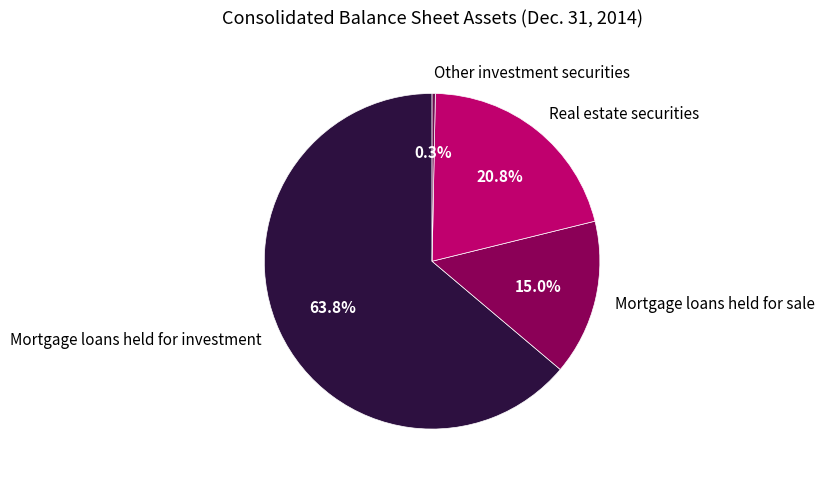

To the nearest percent, what is the difference between the Mortgage loans held for sale and Real estate securities slice percentages?

6%